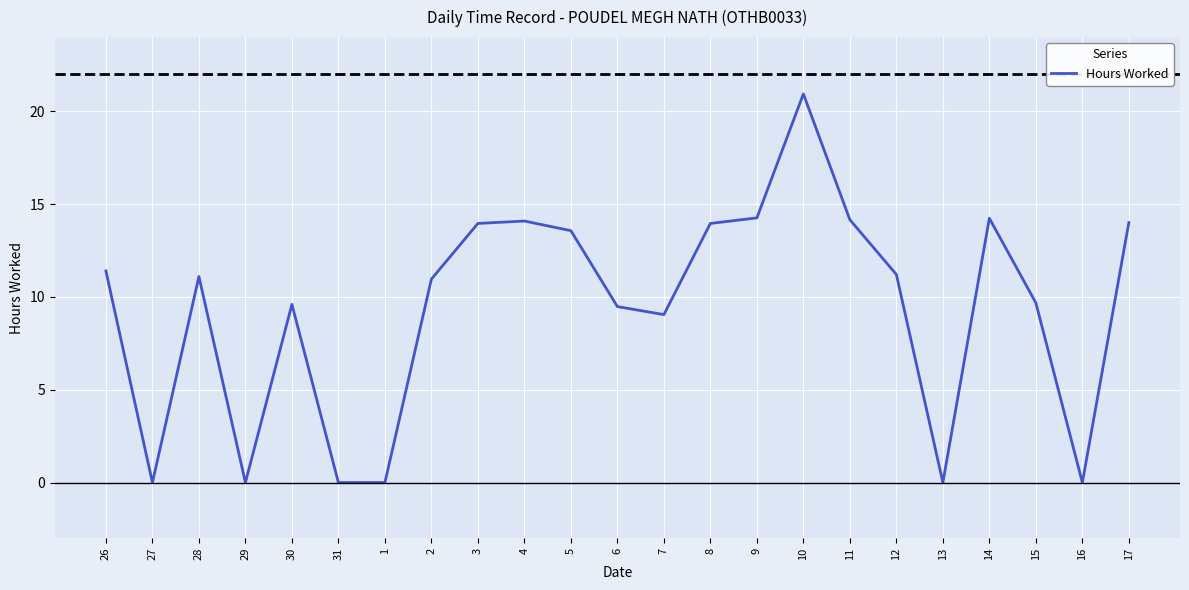

What is the change in value from 3 to 13?

-14.0